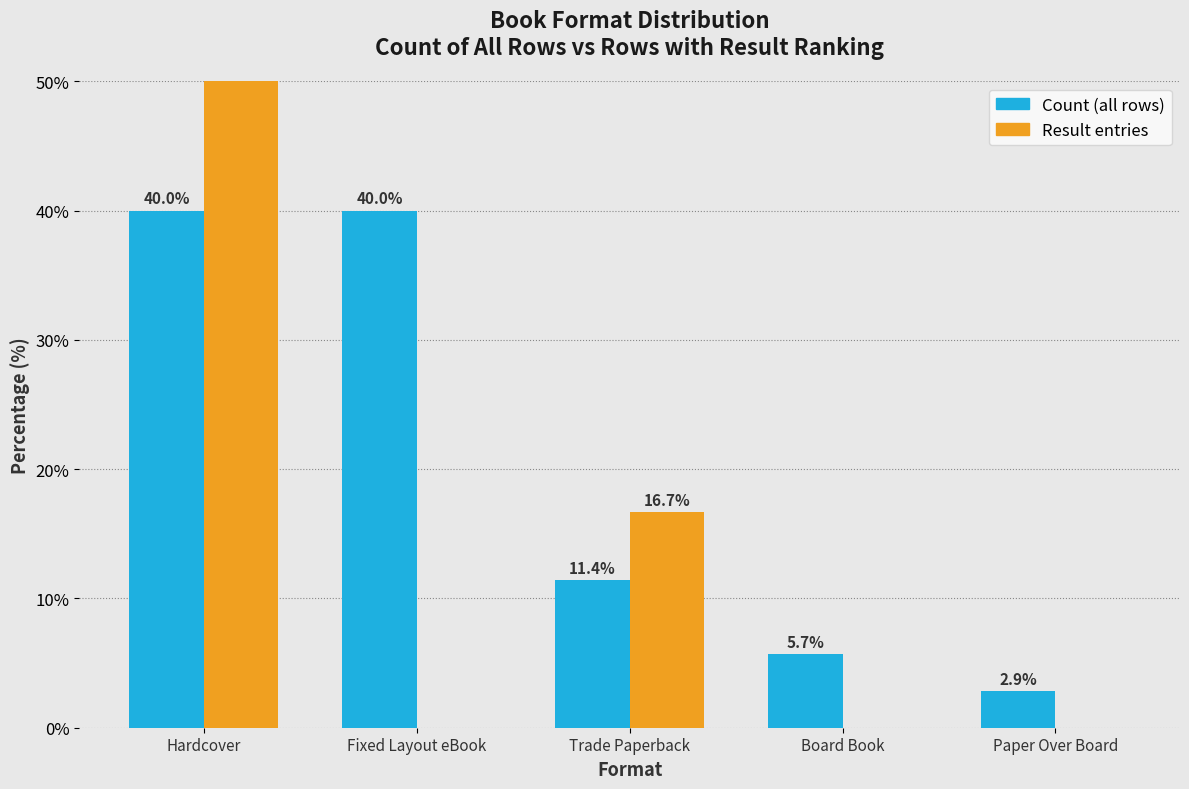

The value of Result entries at Fixed Layout eBook is -25.5. True or false?

False